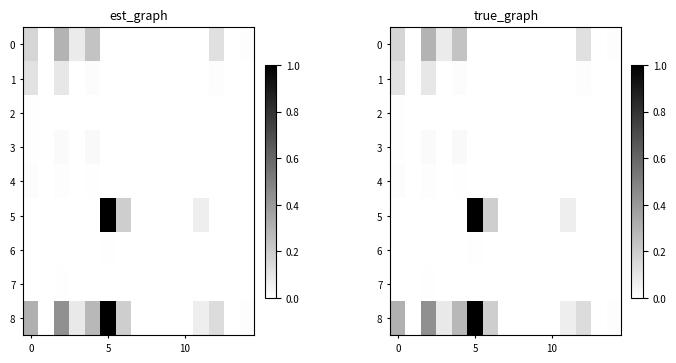

What is the maximum value shown in the chart?

1.0